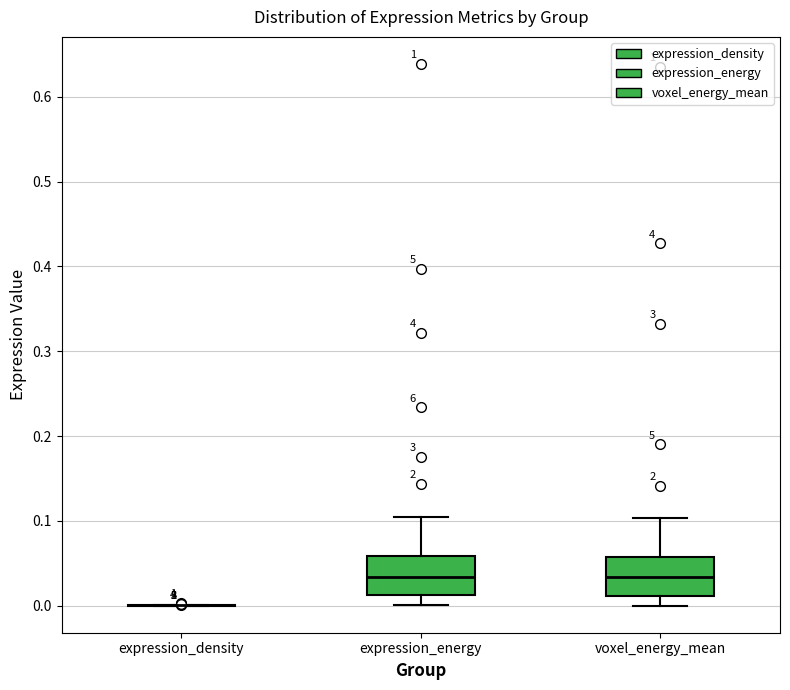

Reading left to right, read every box against the y-axis: the position of its median line, the range the box covers, and the ends of its whiskers. The values are not printed on the chart, so give them approximately, as read against the axis.

expression_density: box collapsed to a line at 0.00, whiskers 0.00 to 0.00
expression_energy: median 0.03, box 0.01 to 0.06, whiskers 0.00 to 0.11
voxel_energy_mean: median 0.03, box 0.01 to 0.06, whiskers 0.00 to 0.10